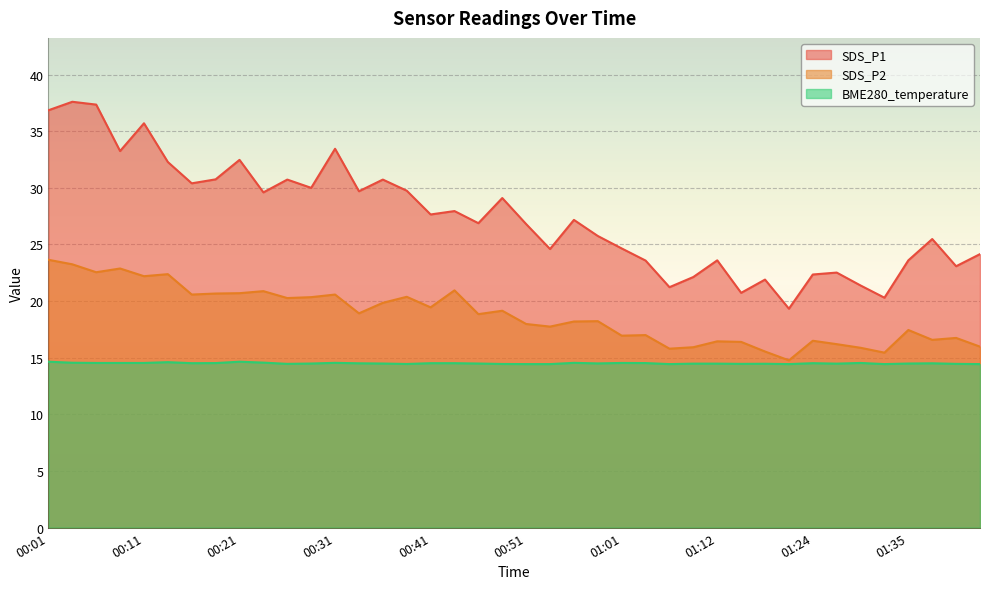

True or false: SDS_P2 and BME280_temperature intersect in this chart.

False